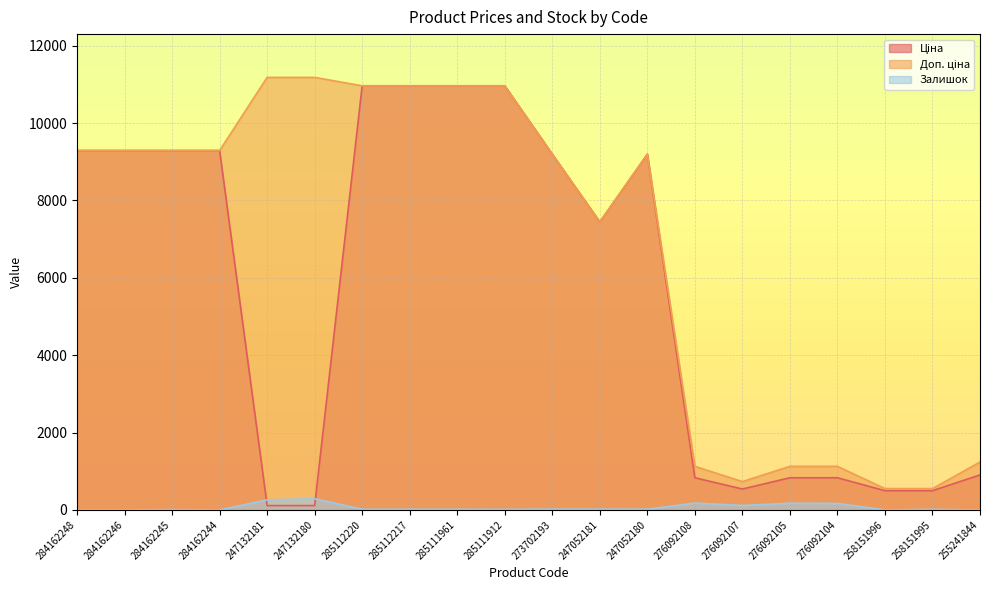

True or false: Ціна and Залишок intersect in this chart.

True